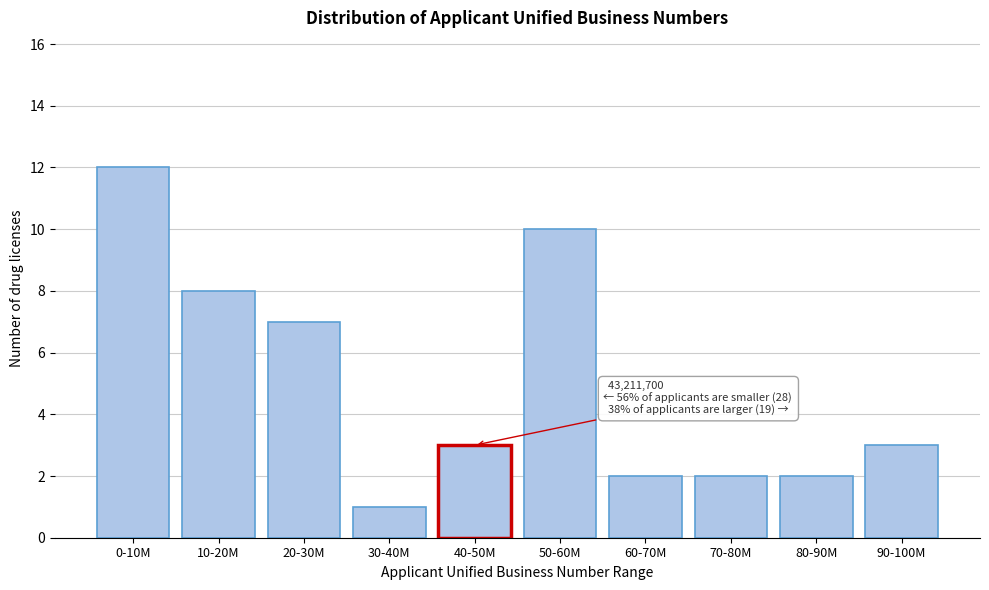

Reading left to right, extract all data points from this chart.

0-10M=12	10-20M=8	20-30M=7	30-40M=1	40-50M=3	50-60M=10	60-70M=2	70-80M=2	80-90M=2	90-100M=3